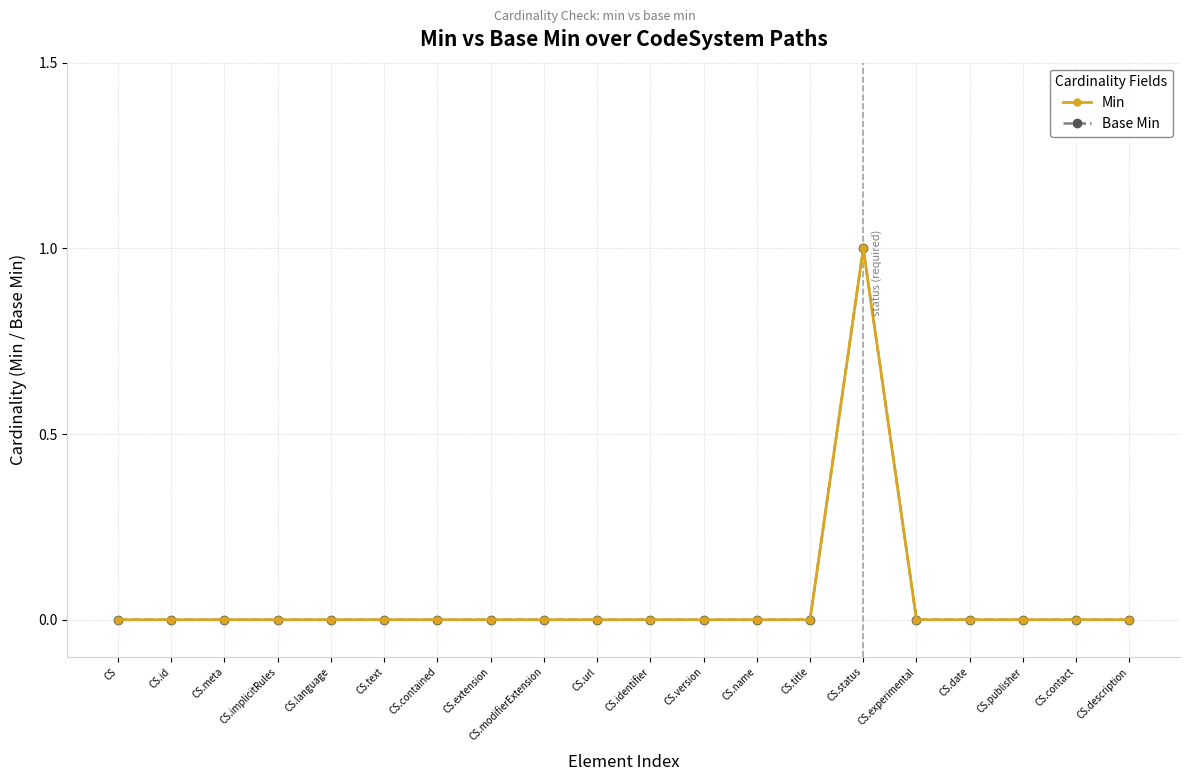

At which label does Base Min reach its peak?

CS.status